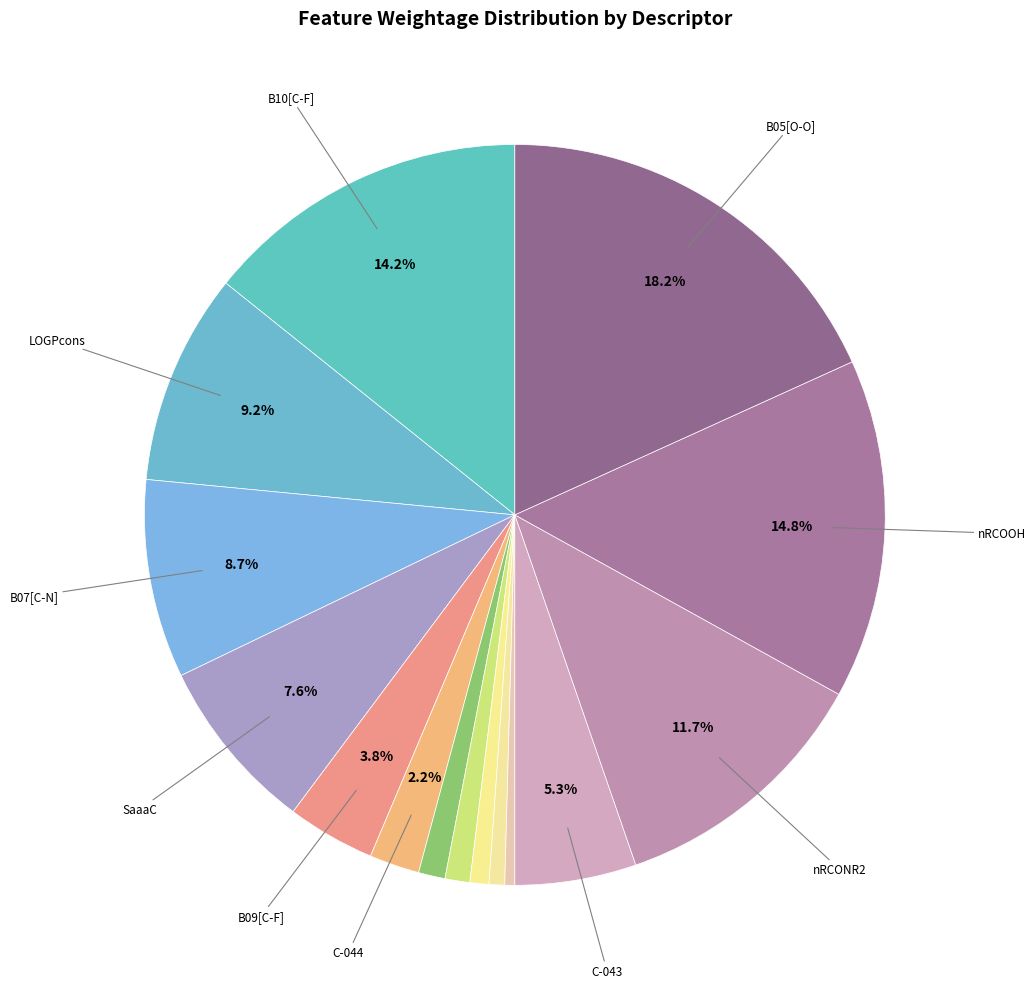

Count the number of slices in the pie.

15